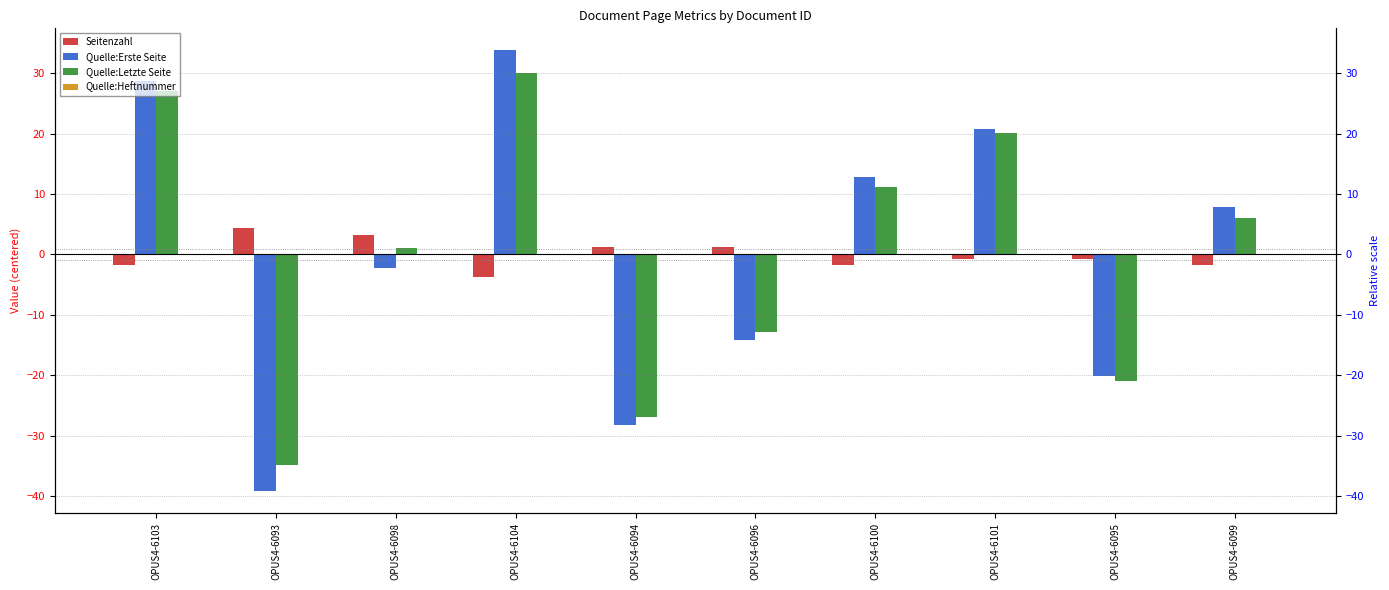

How many bars are there in each group?

4